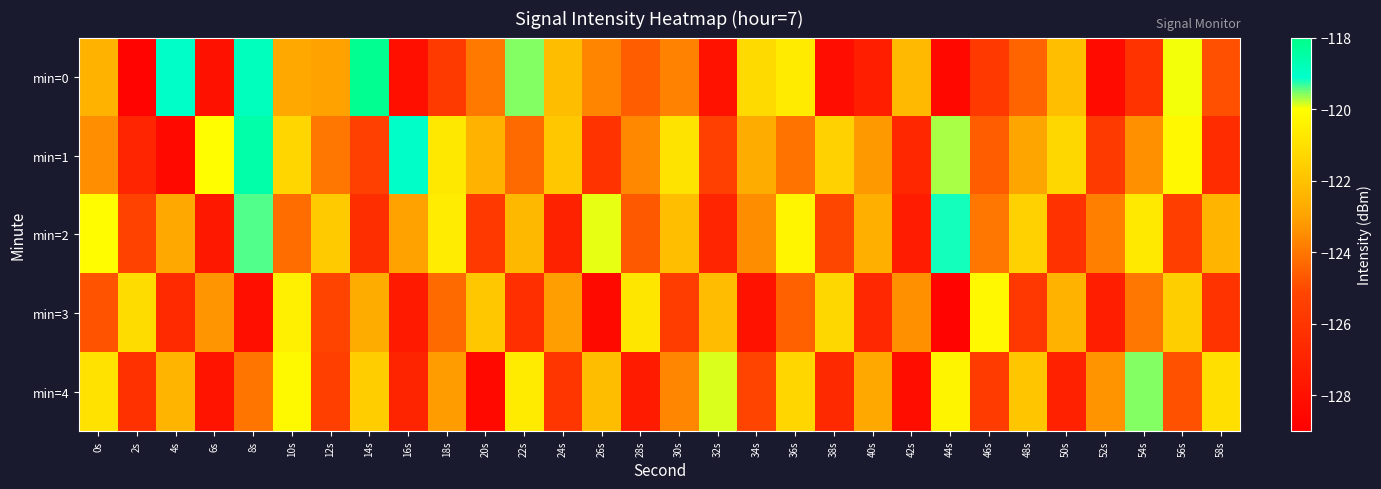

Reading left to right, what are all the values shown in this chart?

min=0: 0s=-122.5	2s=-128.7	4s=-119.0	6s=-128.0	8s=-118.9	10s=-122.8	12s=-123.0	14s=-118.1	16s=-128.1	18s=-125.7	20s=-123.9	22s=-119.6	24s=-122.1	26s=-123.7	28s=-124.6	30s=-123.7	32s=-127.9	34s=-121.2	36s=-120.6	38s=-128.3	40s=-127.3	42s=-122.3	44s=-128.5	46s=-125.8	48s=-124.4	50s=-122.1	52s=-128.3	54s=-126.1	56s=-119.9	58s=-124.9
min=1: 0s=-123.4	2s=-126.9	4s=-128.5	6s=-120.0	8s=-118.5	10s=-121.3	12s=-124.0	14s=-125.4	16s=-119.0	18s=-120.7	20s=-122.5	22s=-124.3	24s=-121.8	26s=-126.1	28s=-123.6	30s=-120.9	32s=-125.4	34s=-122.7	36s=-124.1	38s=-121.5	40s=-123.2	42s=-126.8	44s=-119.7	46s=-124.6	48s=-122.9	50s=-121.3	52s=-125.7	54s=-123.4	56s=-120.2	58s=-126.5
min=2: 0s=-120.1	2s=-125.3	4s=-122.8	6s=-127.6	8s=-119.4	10s=-124.2	12s=-121.7	14s=-126.4	16s=-123.0	18s=-120.6	20s=-125.8	22s=-122.3	24s=-127.1	26s=-119.9	28s=-124.7	30s=-122.1	32s=-126.9	34s=-123.5	36s=-120.3	38s=-125.1	40s=-122.6	42s=-127.4	44s=-119.2	46s=-124.0	48s=-121.5	50s=-126.2	52s=-123.8	54s=-120.7	56s=-125.5	58s=-122.4
min=3: 0s=-124.8	2s=-121.1	4s=-126.6	6s=-123.3	8s=-128.1	10s=-120.5	12s=-125.2	14s=-122.7	16s=-127.5	18s=-124.3	20s=-121.8	22s=-126.3	24s=-123.1	26s=-128.4	28s=-120.8	30s=-125.6	32s=-122.2	34s=-127.9	36s=-124.5	38s=-121.3	40s=-126.7	42s=-123.4	44s=-128.7	46s=-120.2	48s=-125.9	50s=-122.5	52s=-127.2	54s=-124.0	56s=-121.6	58s=-126.1
min=4: 0s=-121.0	2s=-126.2	4s=-122.5	6s=-127.8	8s=-124.0	10s=-120.2	12s=-125.5	14s=-121.7	16s=-127.0	18s=-123.2	20s=-128.4	22s=-120.7	24s=-126.0	26s=-122.2	28s=-127.5	30s=-123.7	32s=-119.8	34s=-125.2	36s=-121.3	38s=-126.7	40s=-122.8	42s=-128.2	44s=-120.3	46s=-125.7	48s=-121.8	50s=-127.2	52s=-123.3	54s=-119.5	56s=-124.8	58s=-121.0